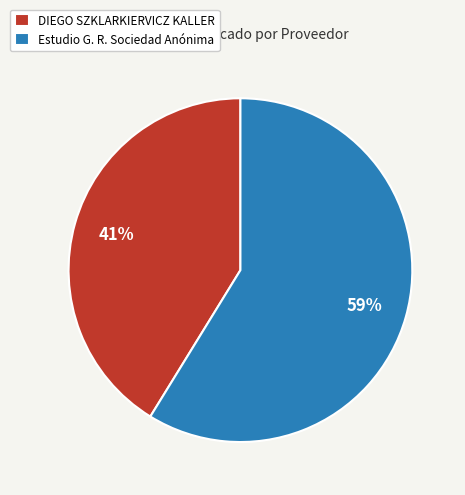

Which has a higher value, Estudio G. R. Sociedad Anónima or DIEGO SZKLARKIERVICZ KALLER?

Estudio G. R. Sociedad Anónima